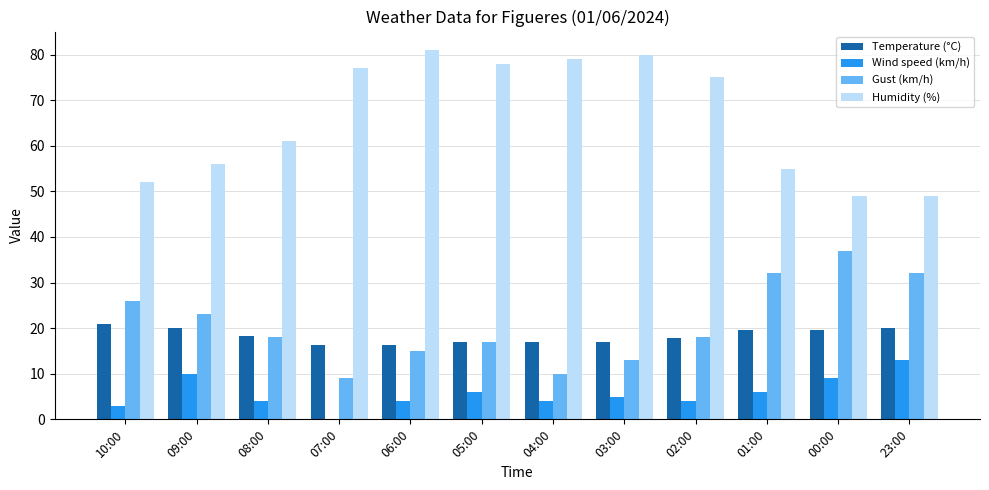

Which series has the largest range (max minus min)?

Humidity (%)